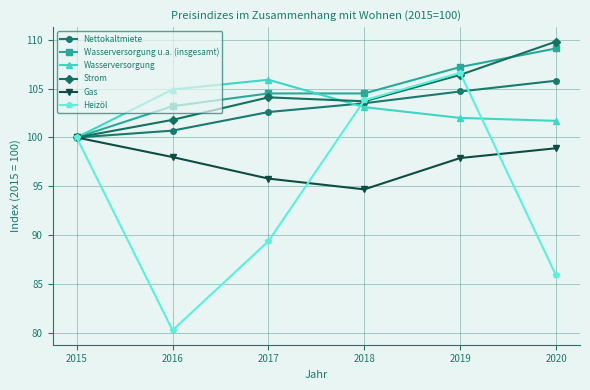

Which series changed the most between 2018 and 2020?

Heizöl